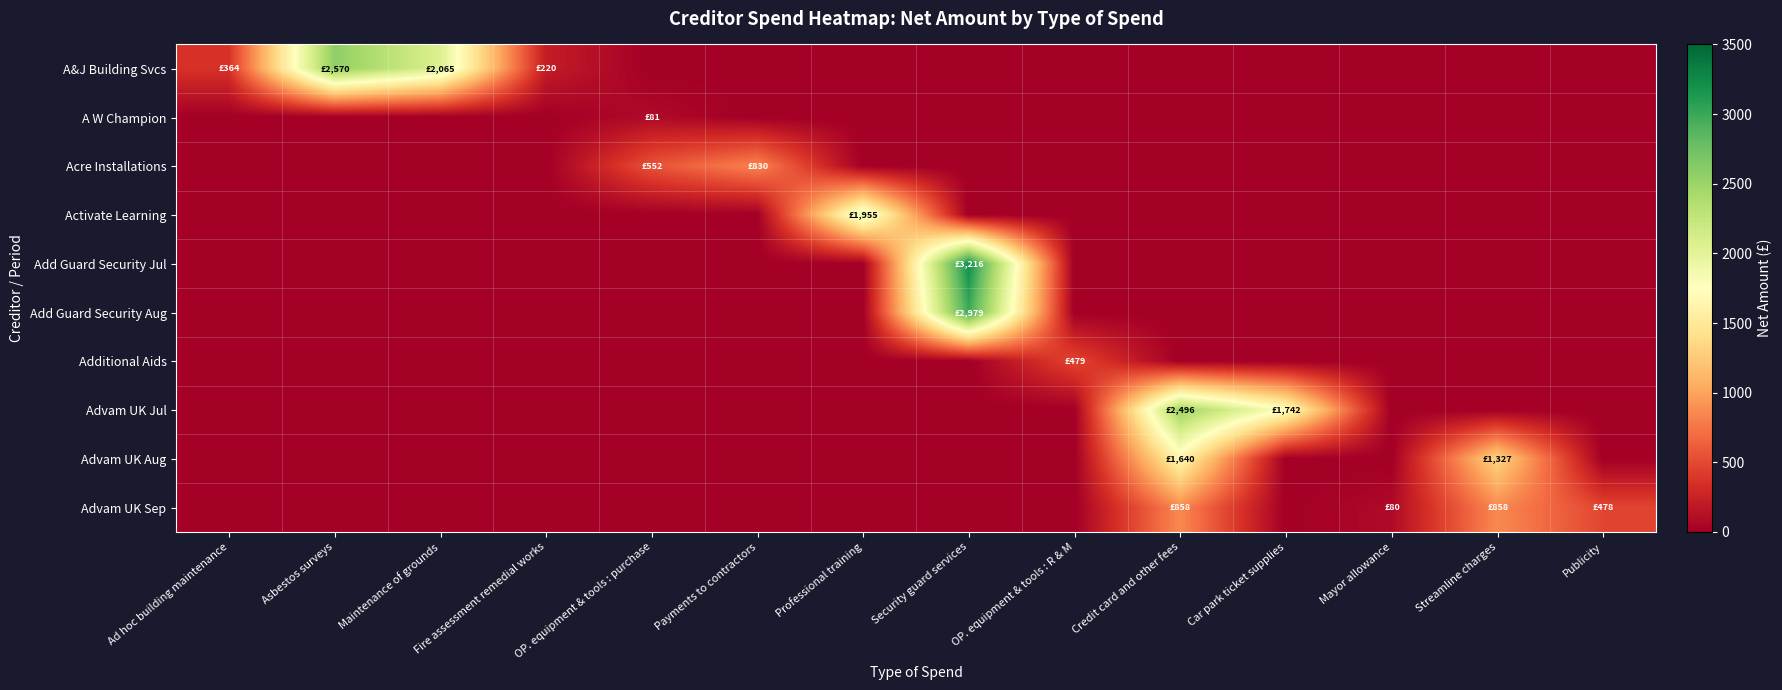

Rank the series by their maximum value, from lowest to highest.

A W Champion, Additional Aids, Acre Installations, Advam UK Sep, Advam UK Aug, Activate Learning, Advam UK Jul, A&J Building Svcs, Add Guard Security Aug, Add Guard Security Jul